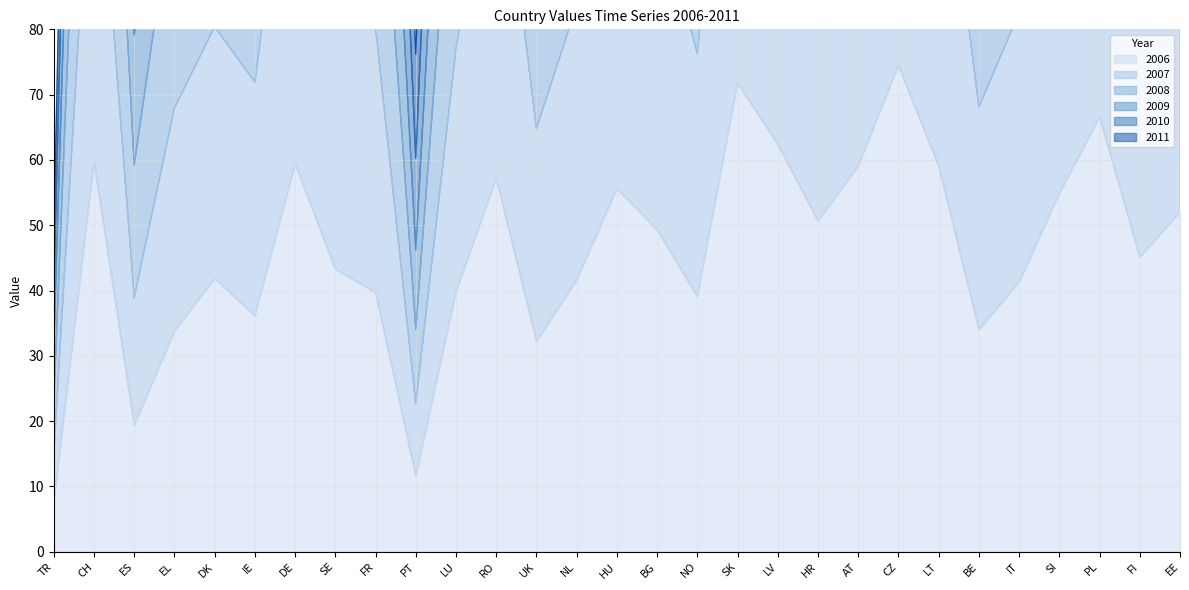

How many values in the 2010 series exceed 224?

15